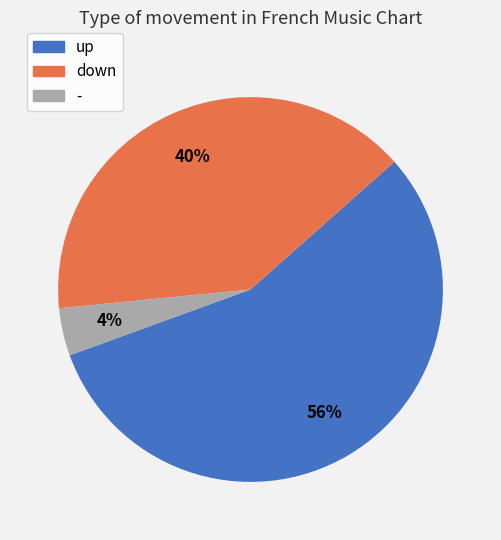

Which category has the smallest portion of the pie?

-